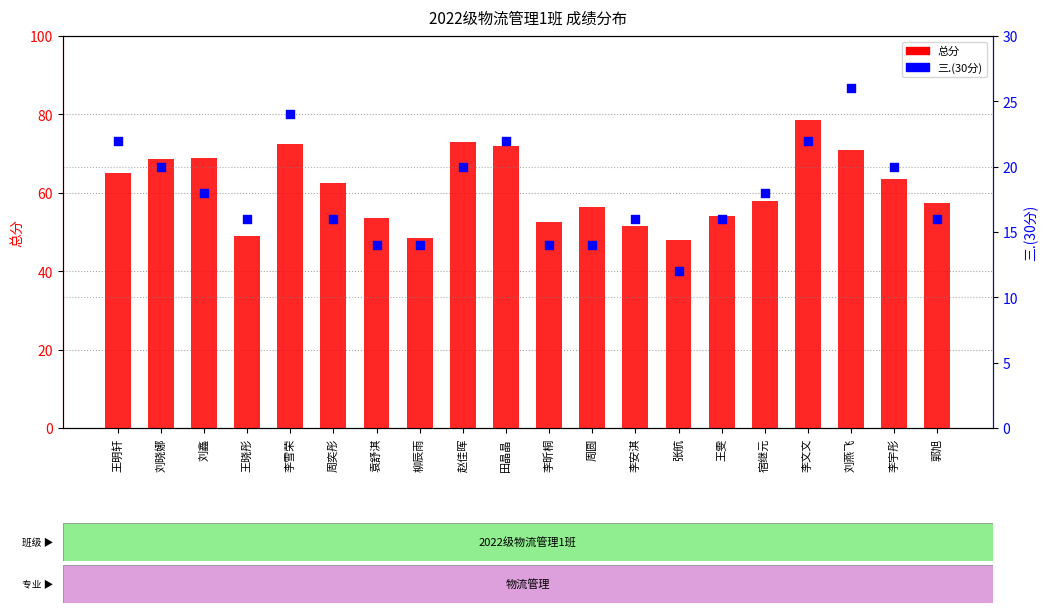

At how many categories does at least one series exceed 57?

12